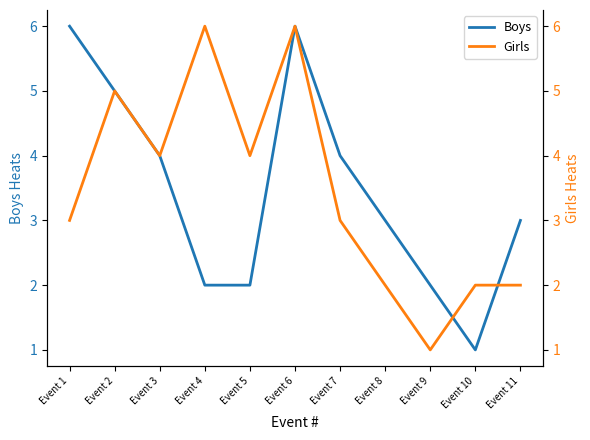

At which label does Girls first exceed 3?

Event 2